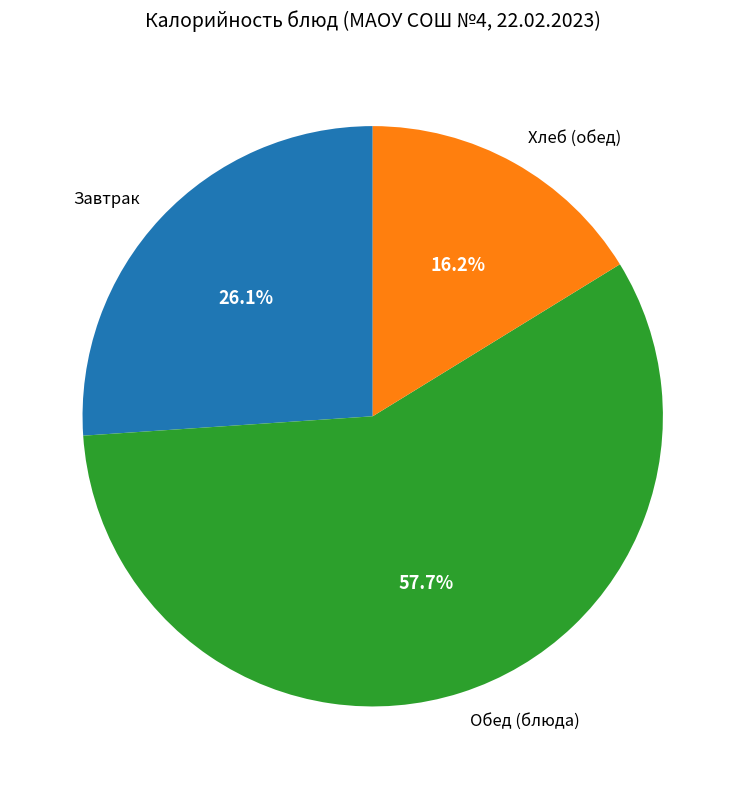

What is the majority slice?

Обед (блюда)